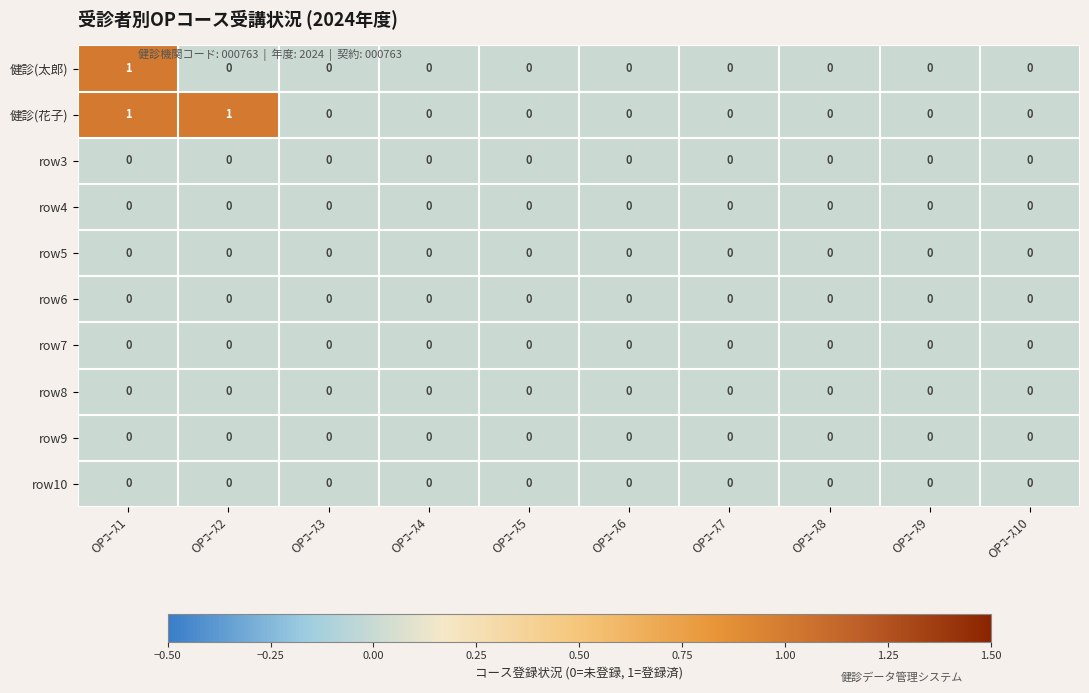

True or false: row4 has a value of 0 at OPｺｰｽ1.

True